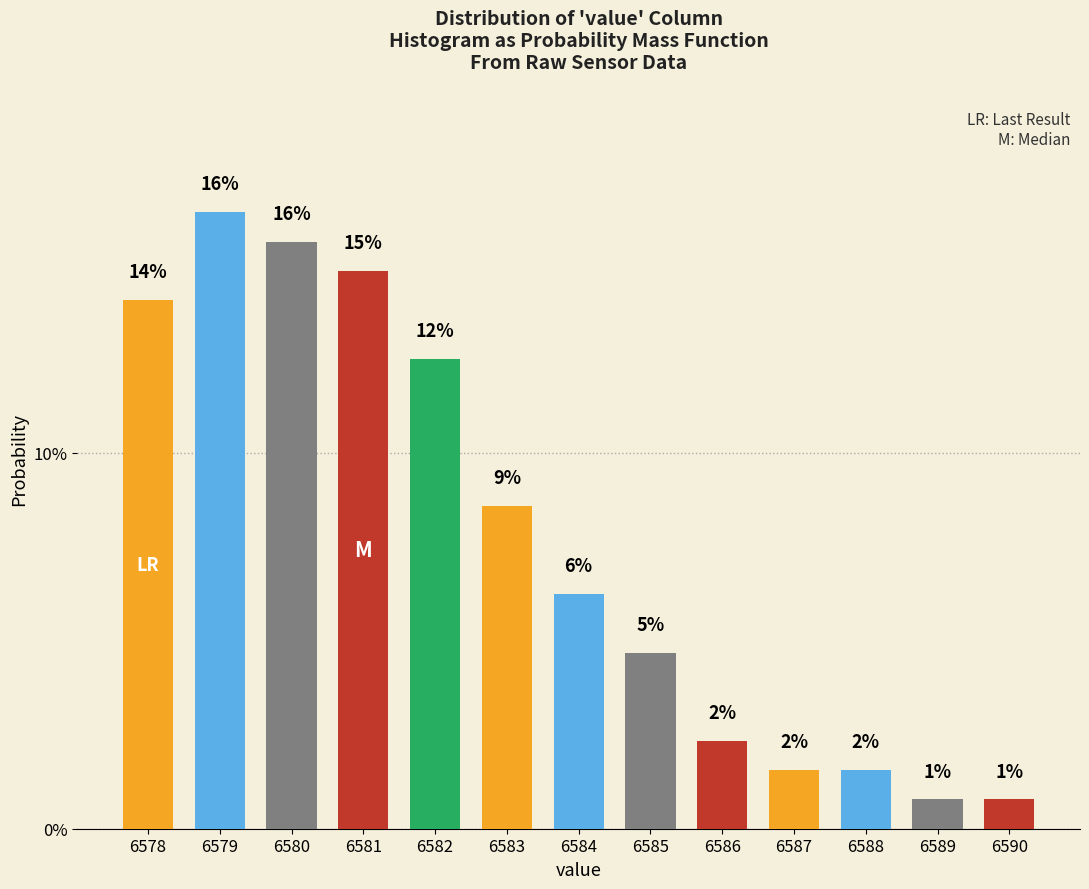

Does the chart contain any negative values?

No